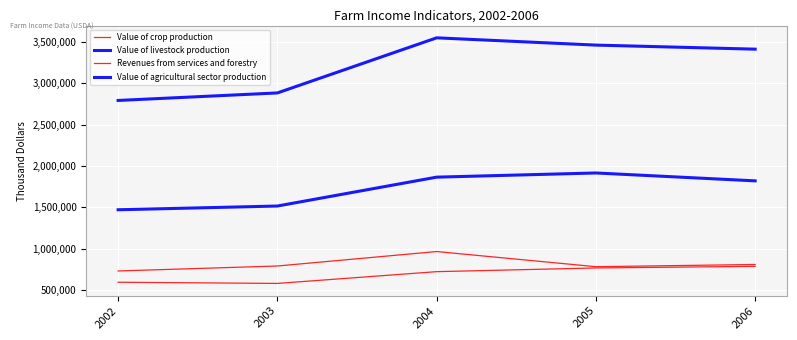

What is the difference between the maximum and second lowest values in the Value of agricultural sector production series?

666612